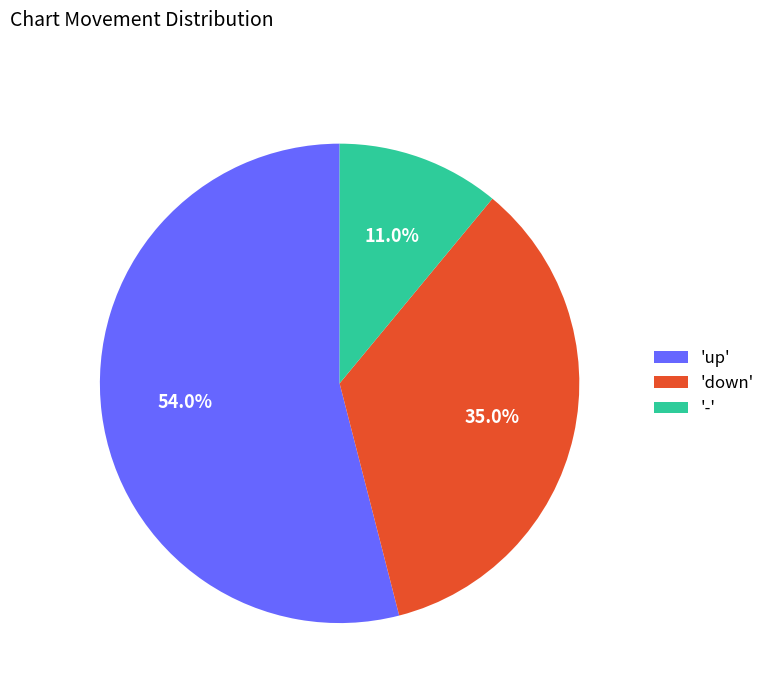

Which category has the biggest portion of the pie?

'up'